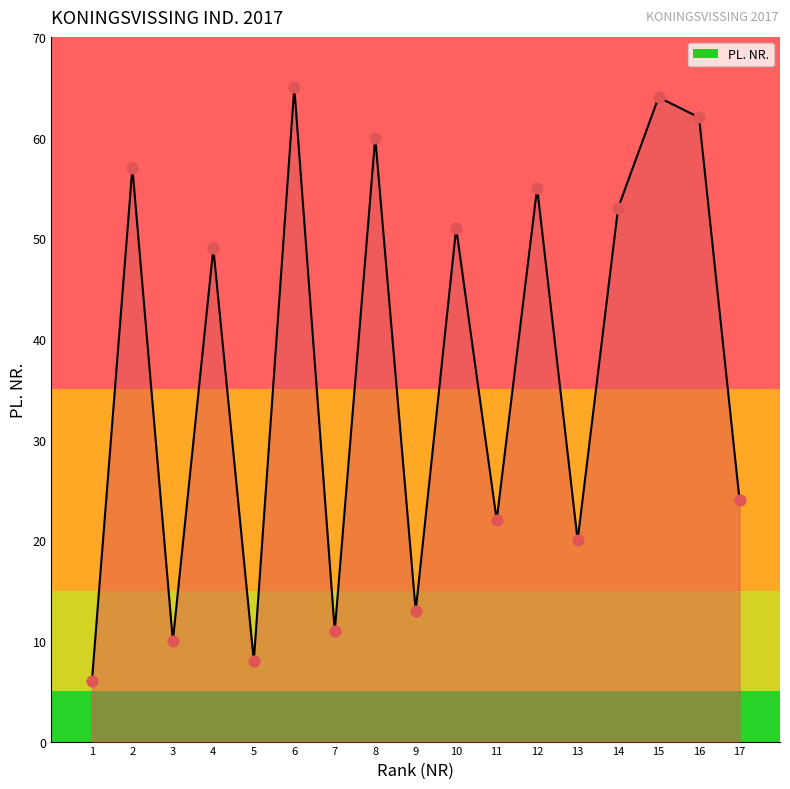

What is the change in value from 12 to 17?

-31